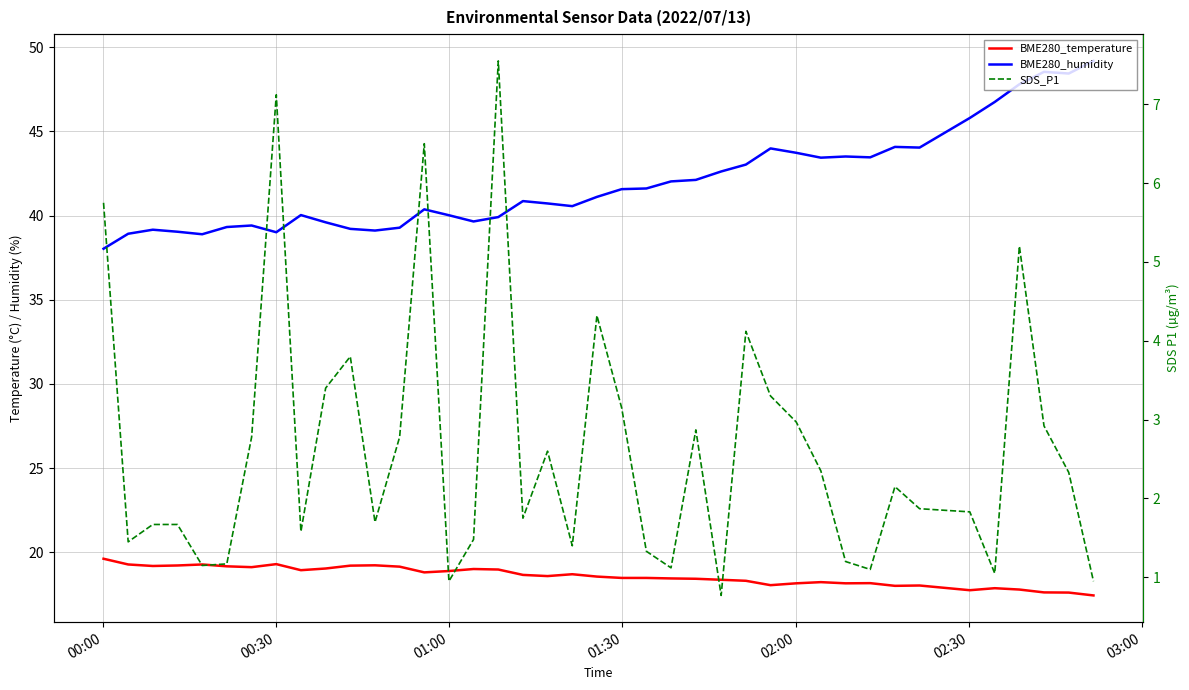

What is the average value of the SDS_P1 series?

2.6